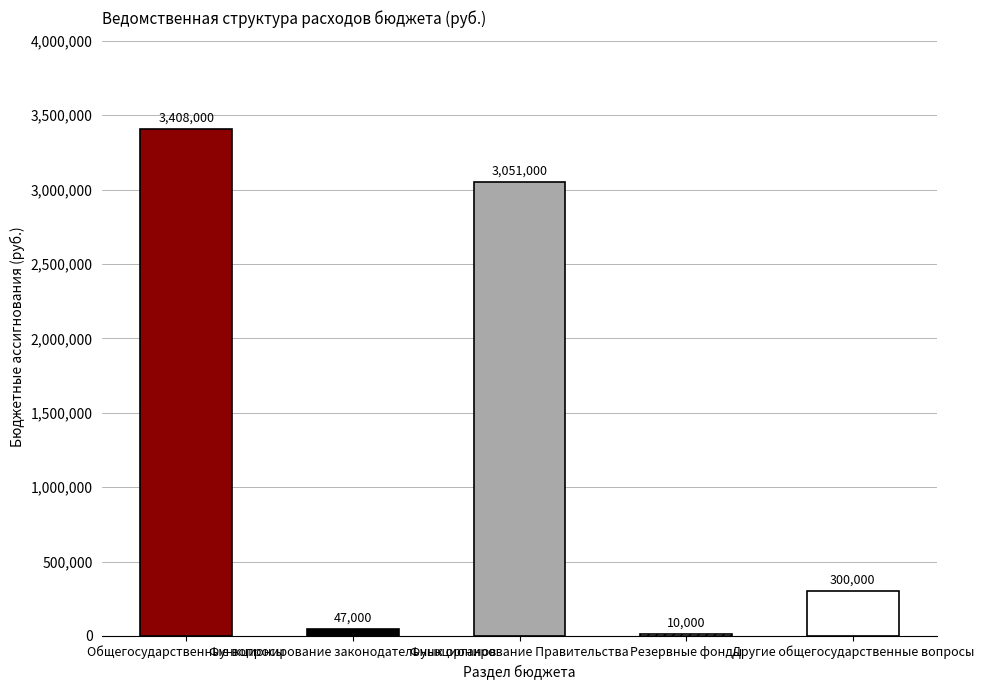

Which label corresponds to the smallest value in the chart?

Резервные фонды